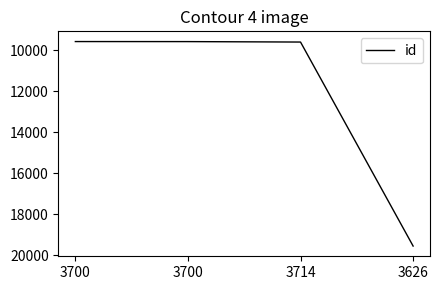

What is the ratio of the value at 3626 to the value at 3700?

2.0